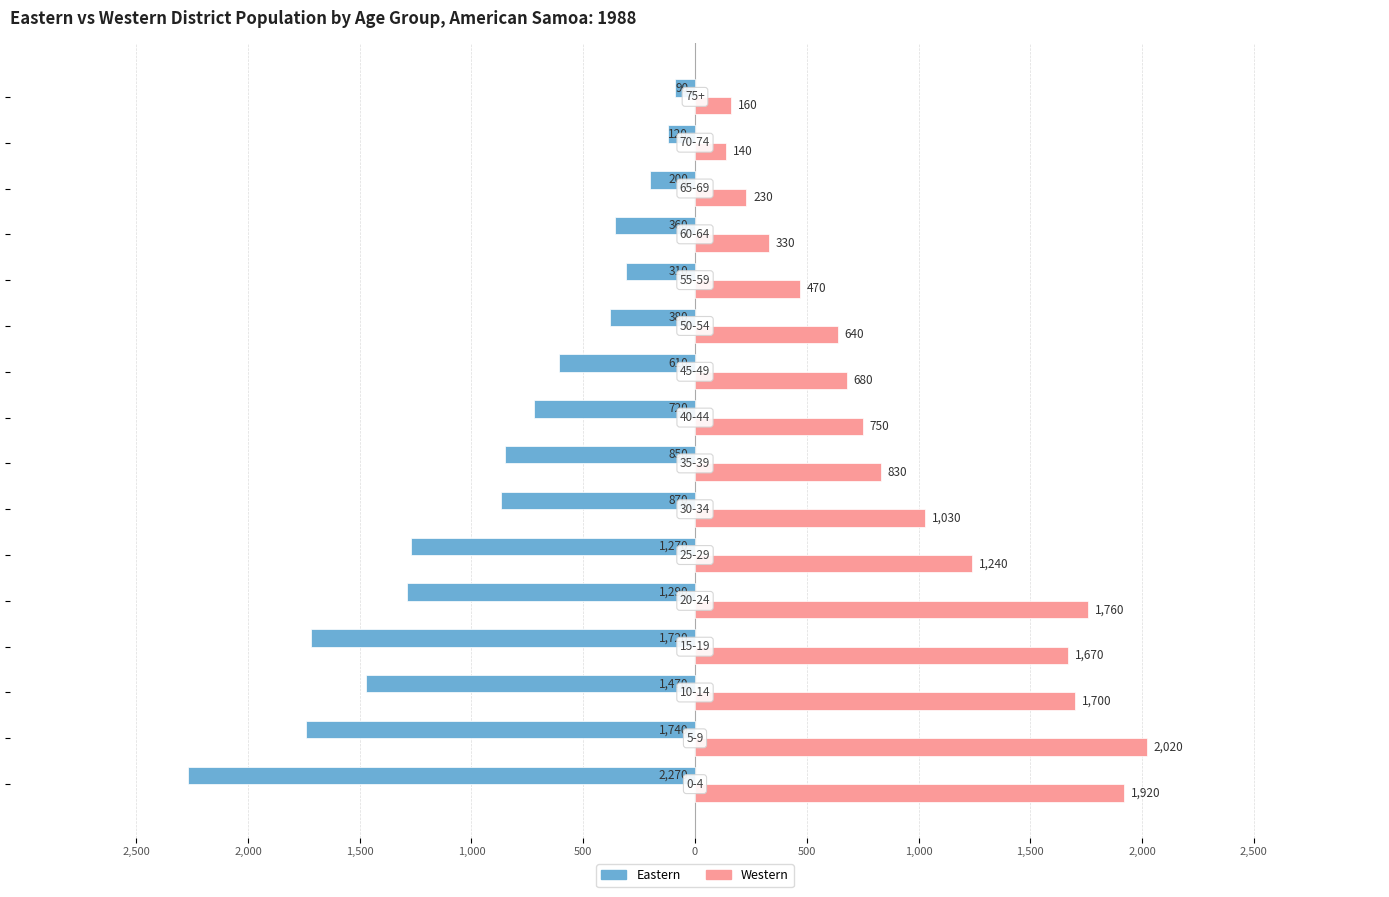

What is the difference between the second highest and second lowest values in the Eastern series?

1620